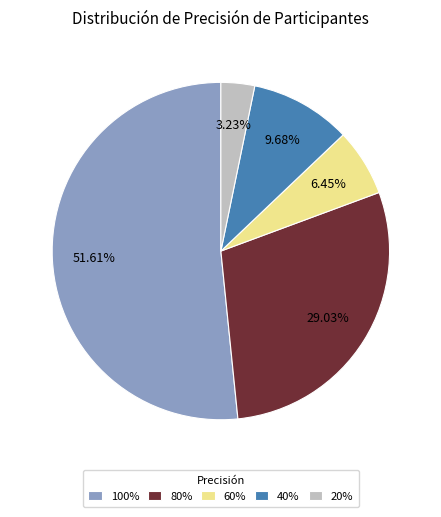

What is the ratio of the value at 80% to the value at 40%?

3.0